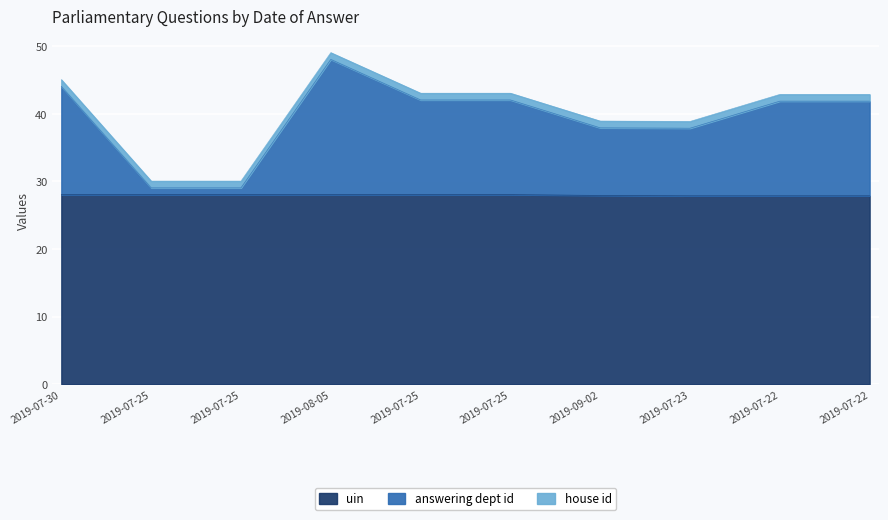

Does the chart display data point markers on the line(s)?

No